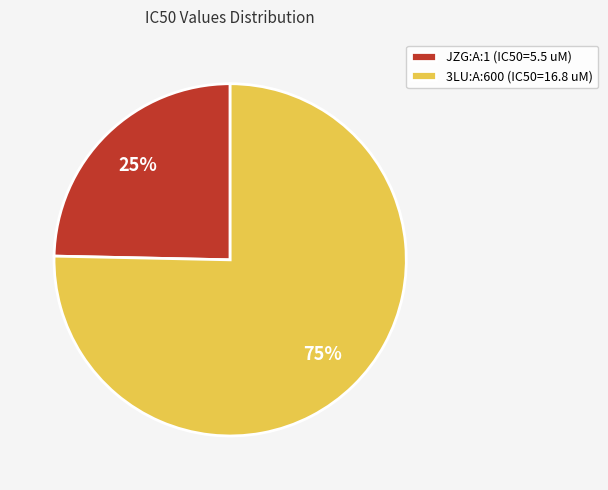

Which category has the biggest portion of the pie?

3LU:A:600 (IC50=16.8 uM)